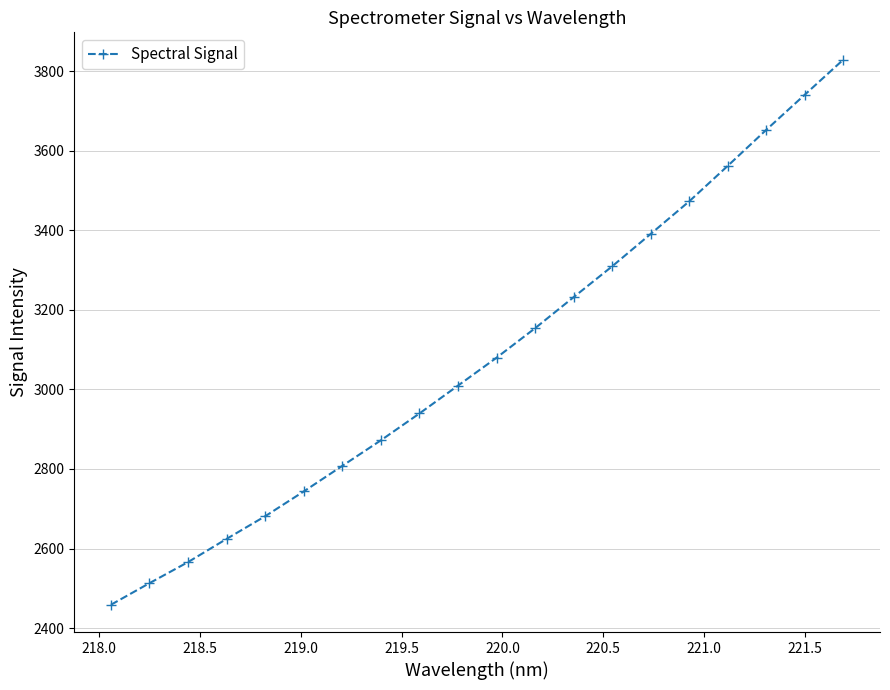

What is the value of the 18th point from the left?

3652.5